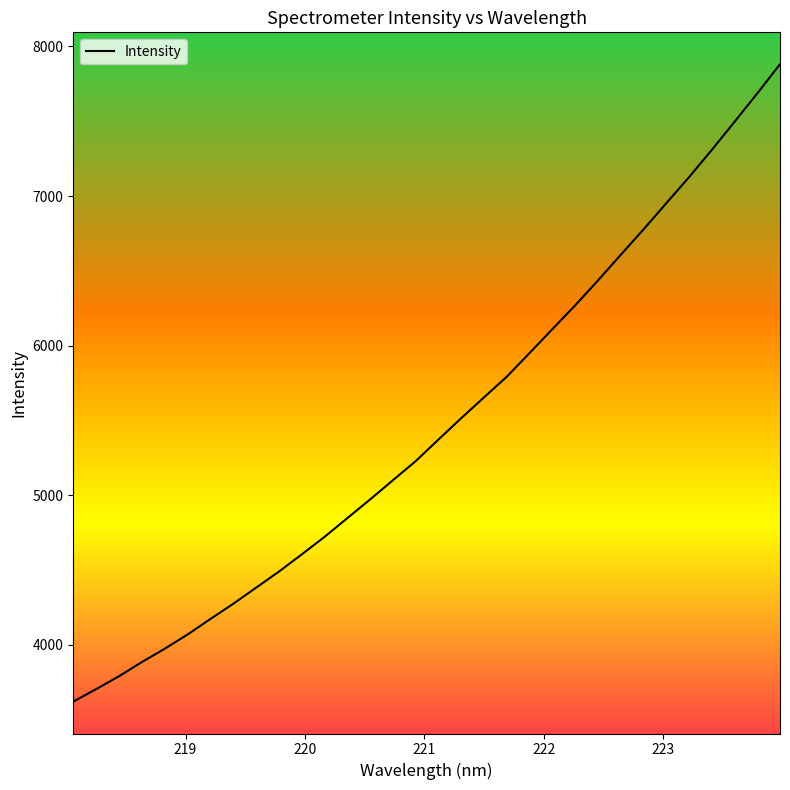

What is the minimum value shown in the chart?

3621.3